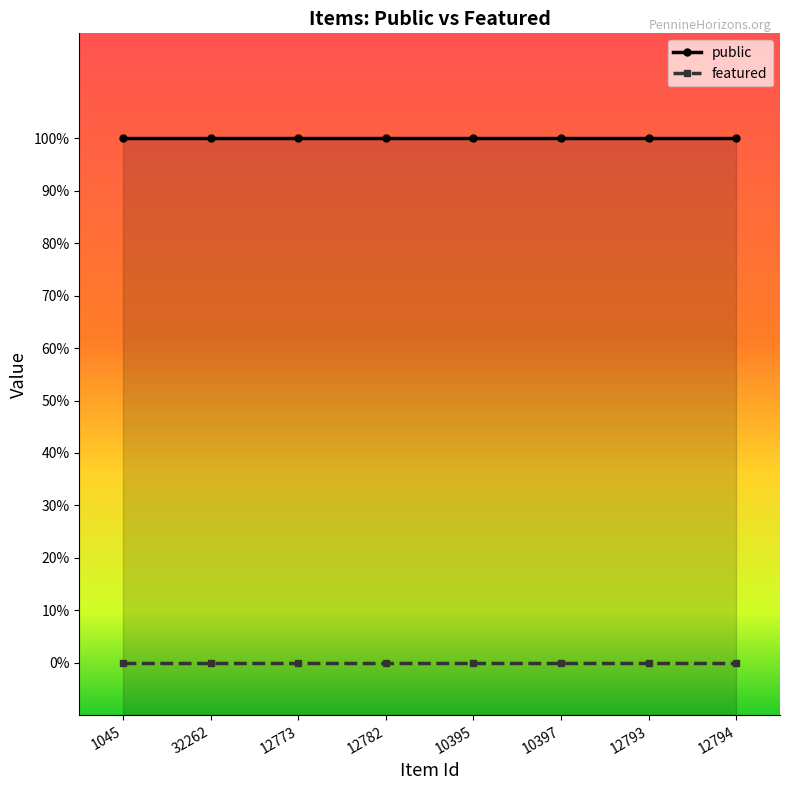

What is the total value across all series at 12794?

1